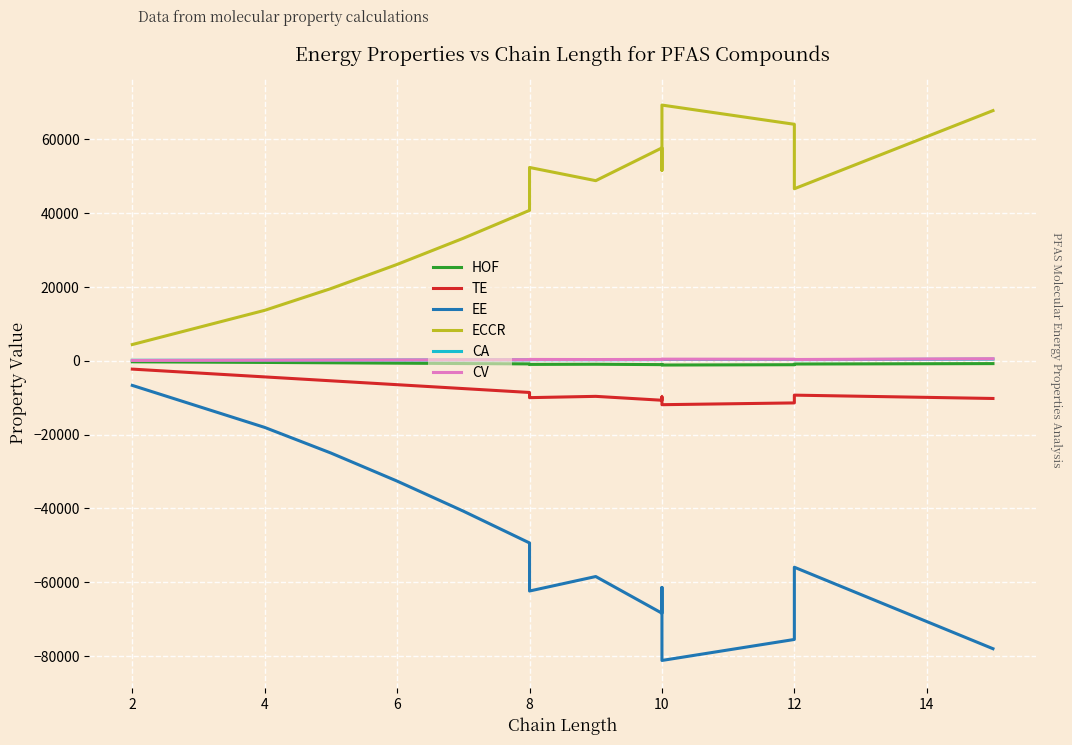

How many interior local peaks does the CV series have?

3